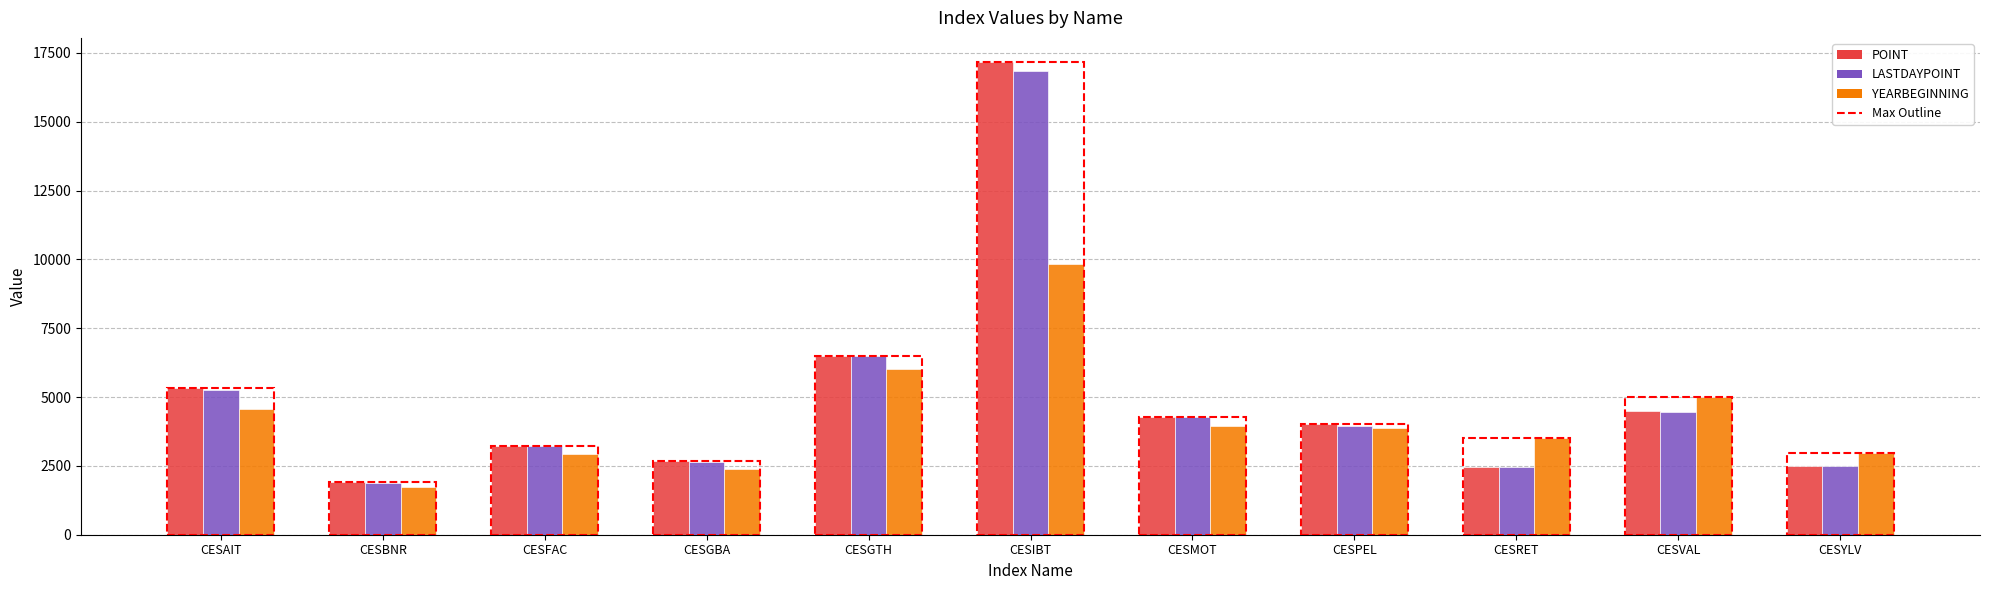

True or false: YEARBEGINNING has a value of 7334.1 at CESVAL.

False